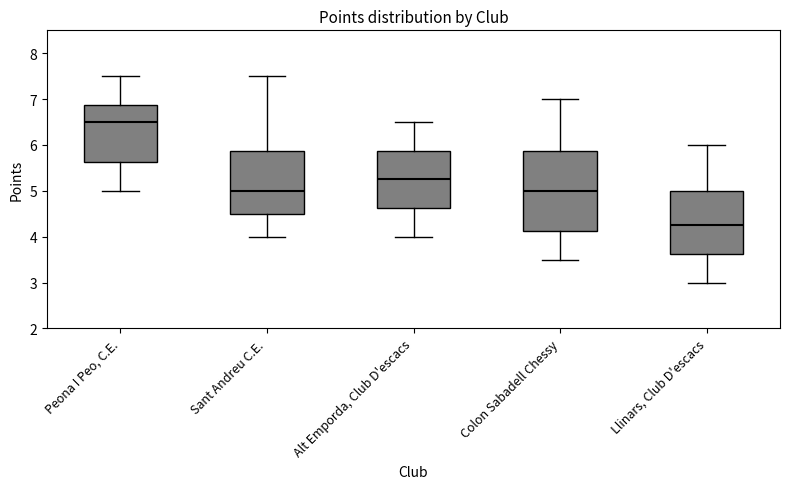

Comparing the boxes themselves (not the whiskers), which one is the tallest?

Colon Sabadell Chessy